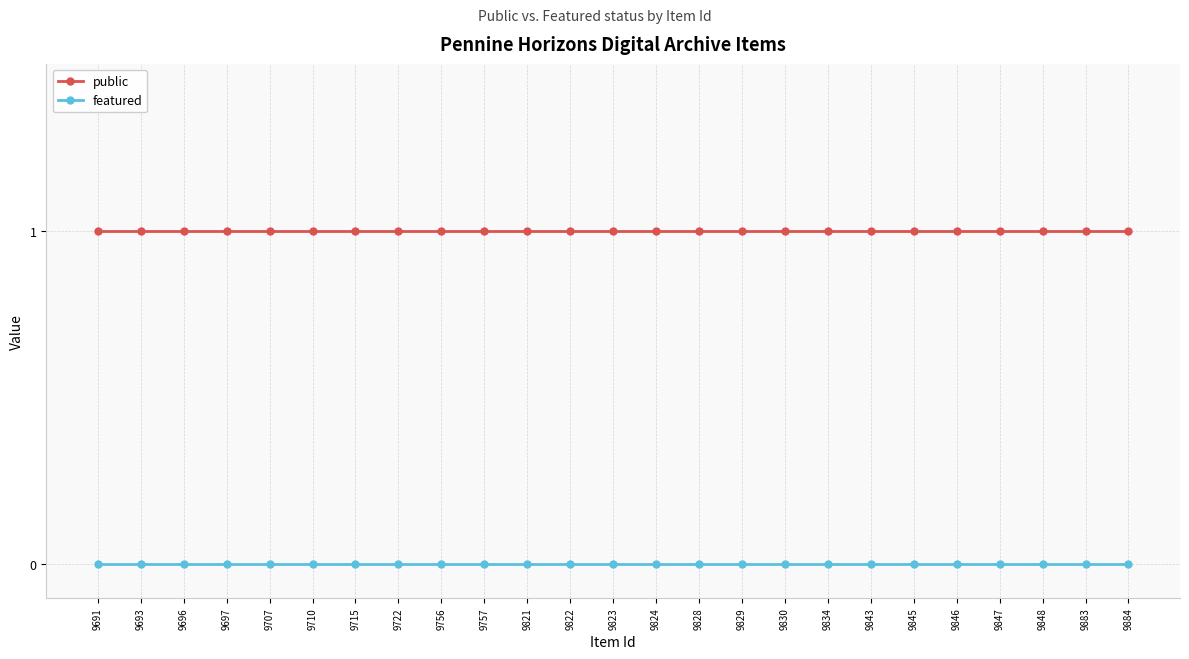

Rank the series at 9846 from lowest to highest value.

featured, public